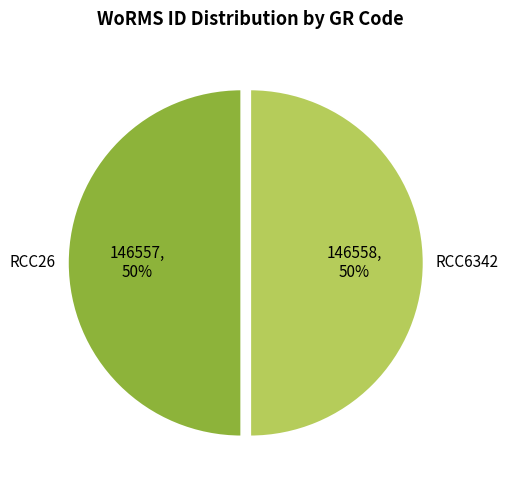

To the nearest percent, what is the average slice percentage?

50%